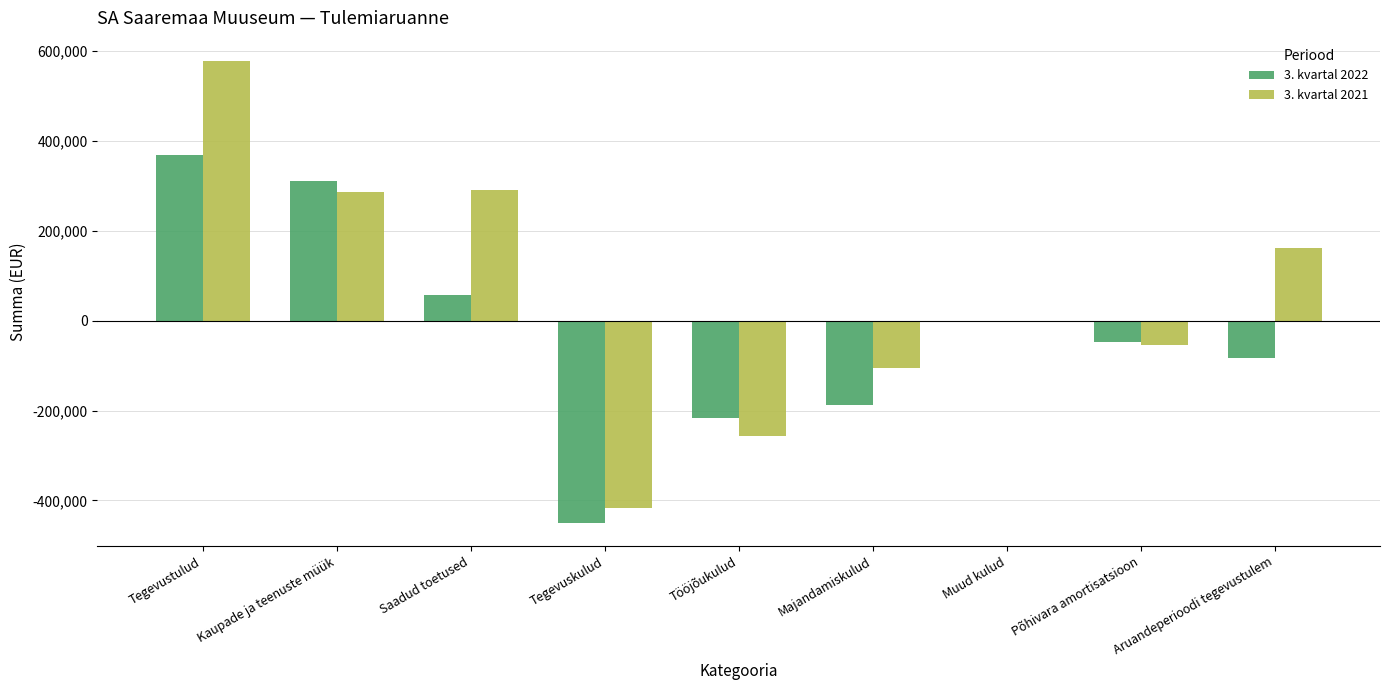

What is the total value across all series at Kaupade ja teenuste müük?

597259.0